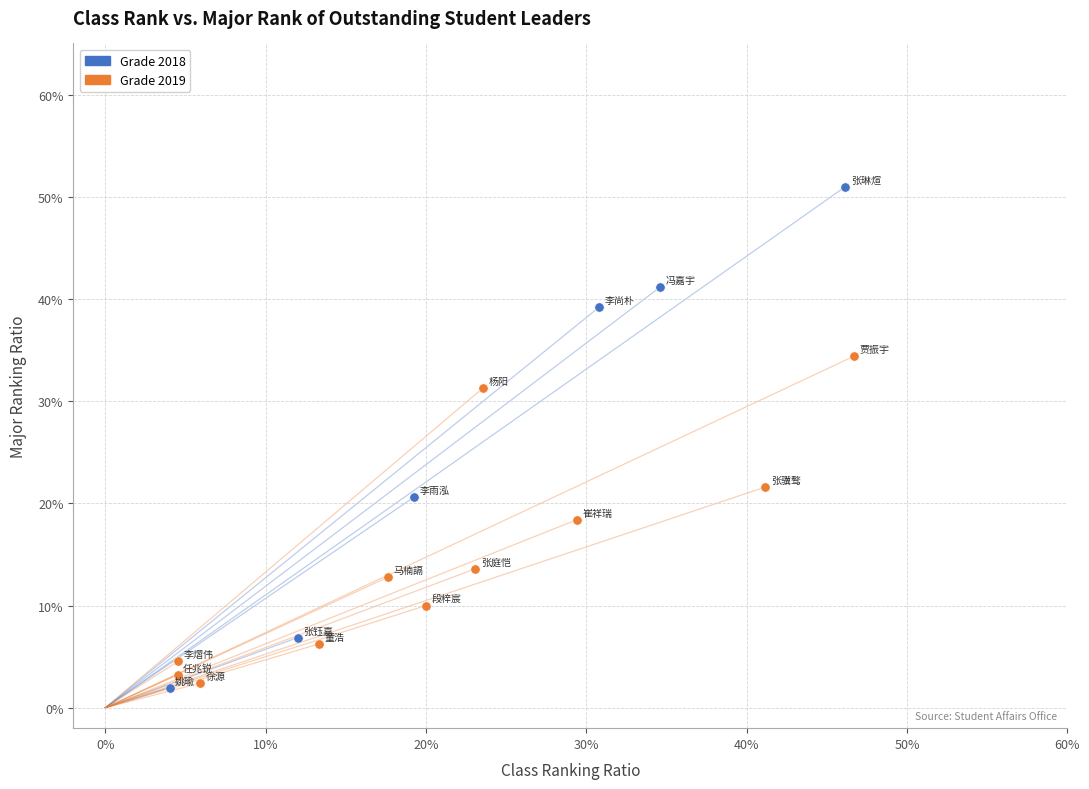

Which series reaches the maximum Y coordinate?

Grade 2018